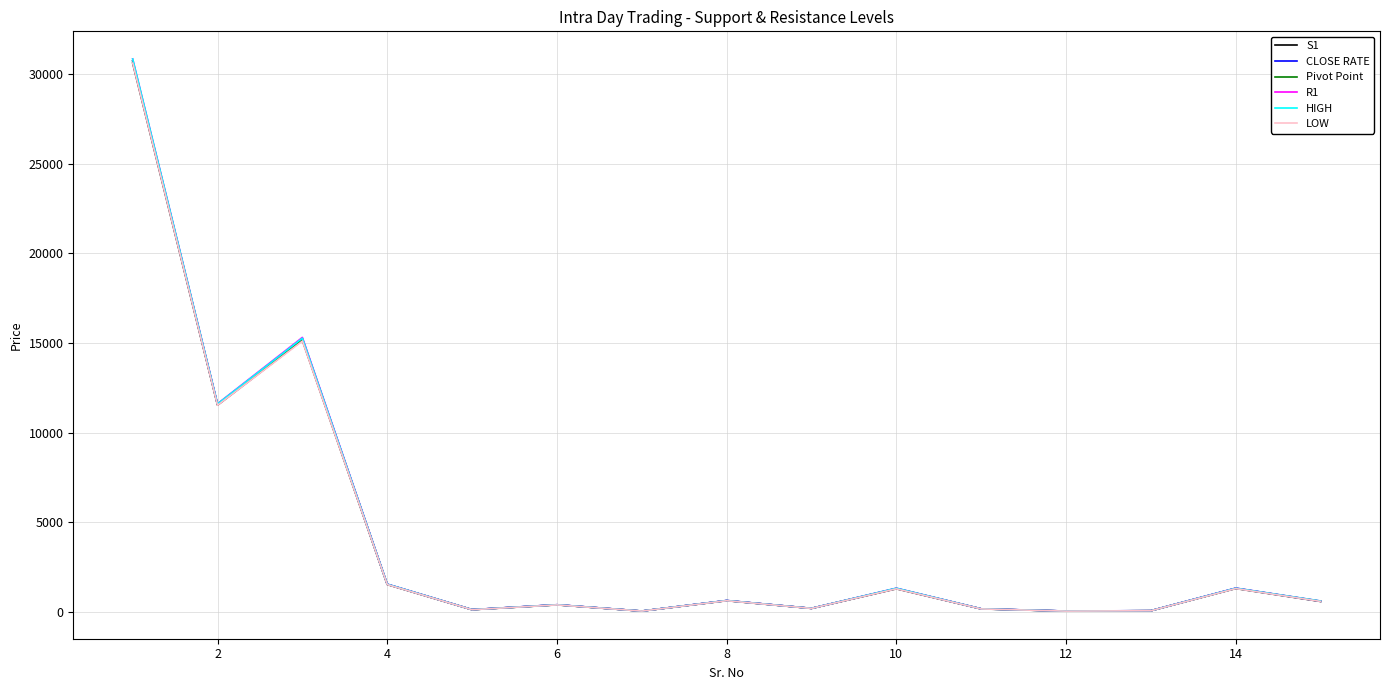

What is the highest value of the Pivot Point series?

30716.3